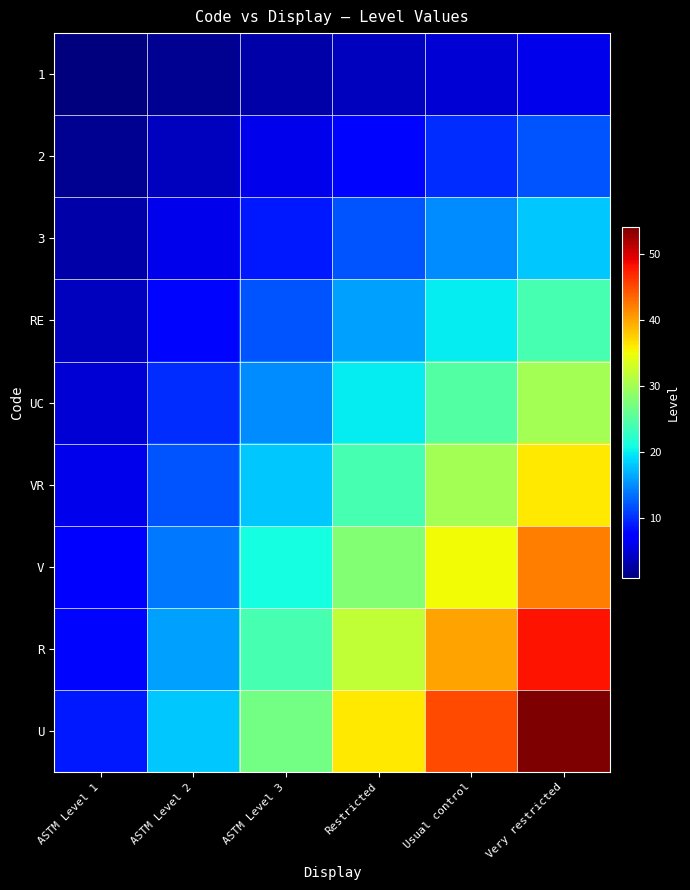

What is the minimum value shown in the chart?

1